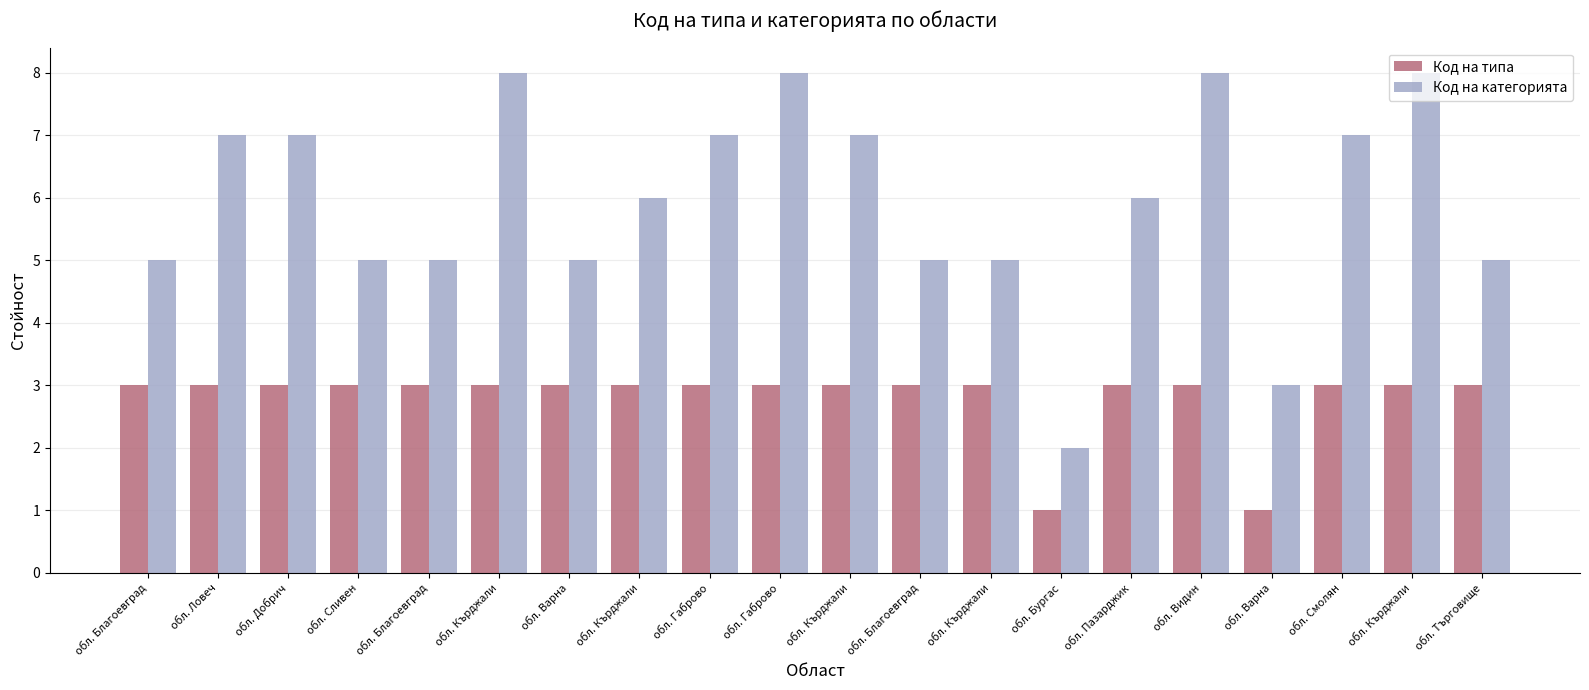

Is it true that Код на типа equals 3 at обл. Видин?

True